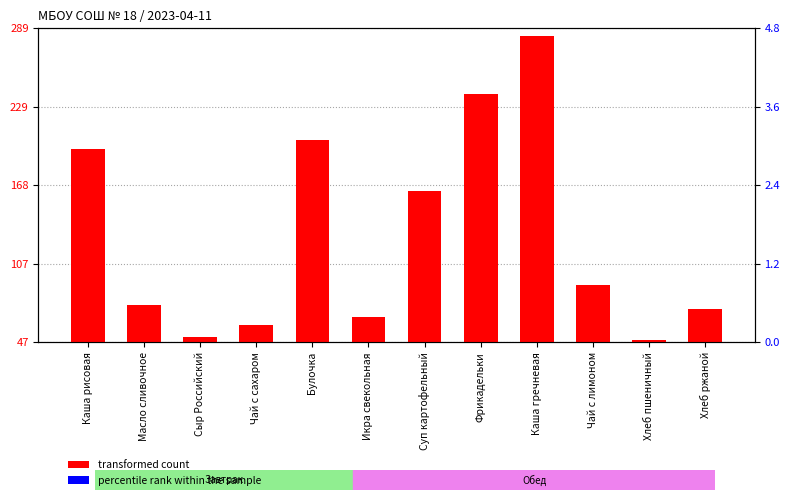

The percentile rank within the sample series shows 5.4 at Каша гречневая. True or false?

False